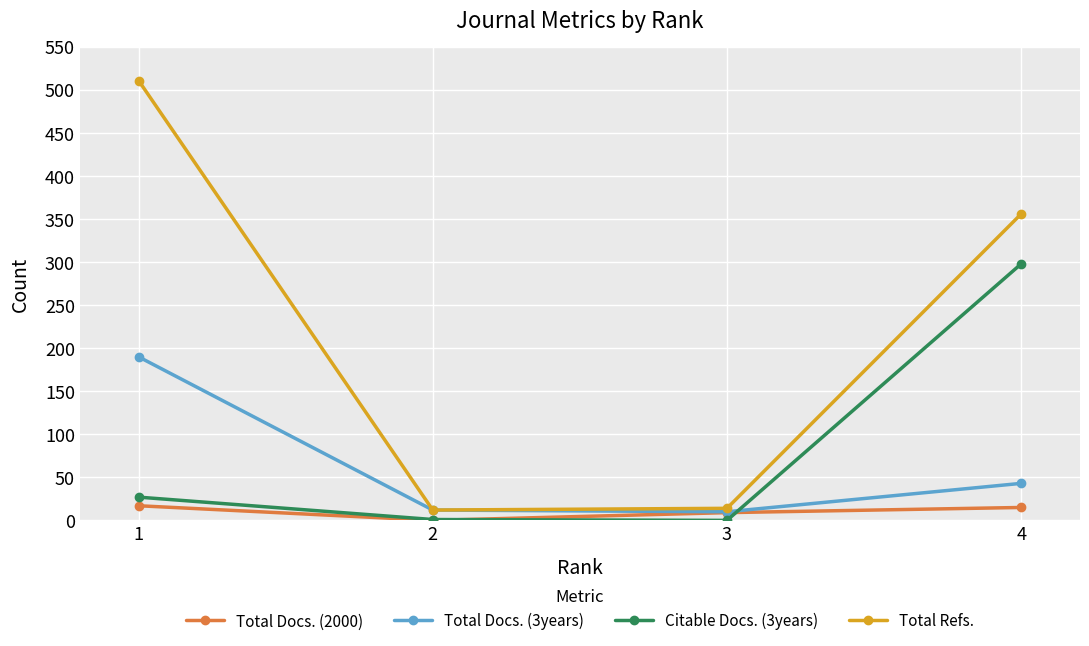

Is it true that Total Refs. equals 356 at 4?

True